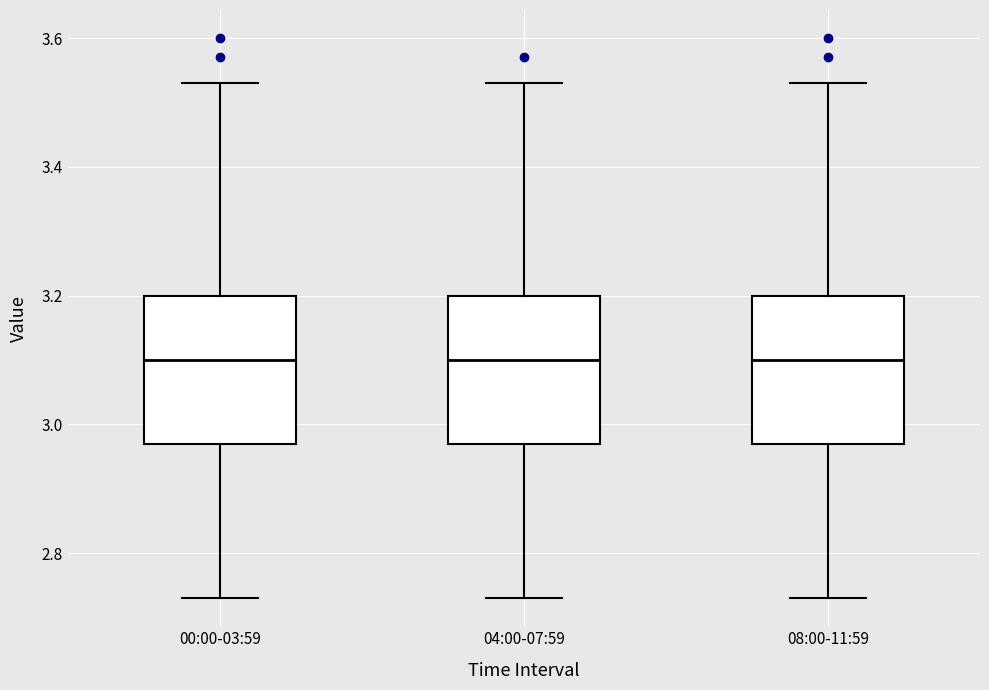

Where does the median line of the box for 08:00-11:59 sit on the y-axis? The values are not printed on the chart, so give them approximately, as read against the axis.

3.10